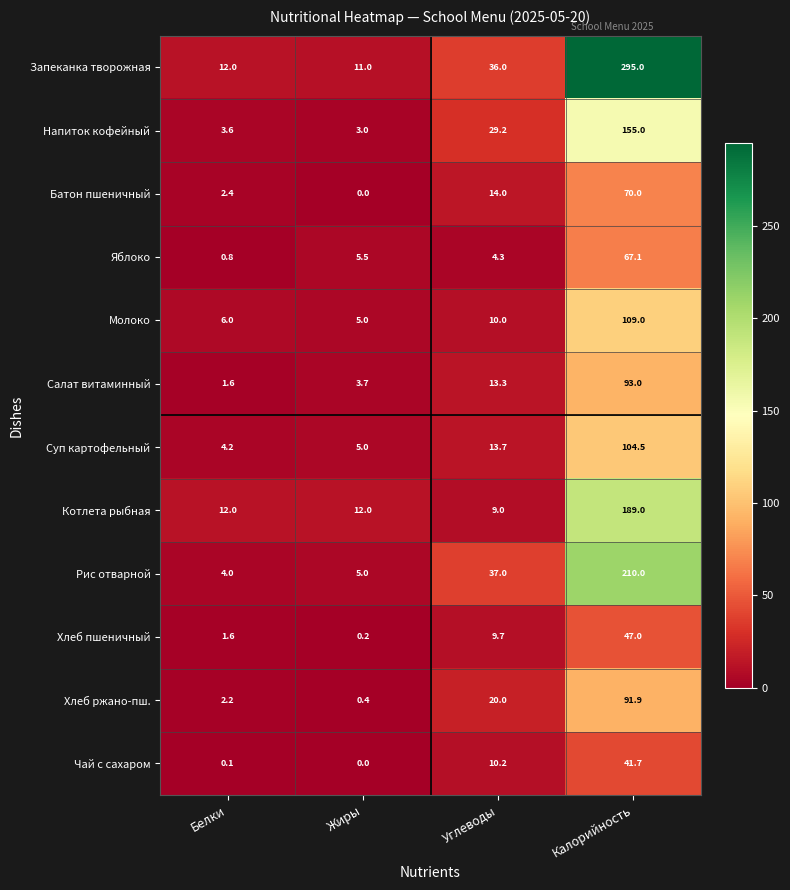

What is the difference between the Хлеб пшеничный values at Белки and Углеводы?

8.1